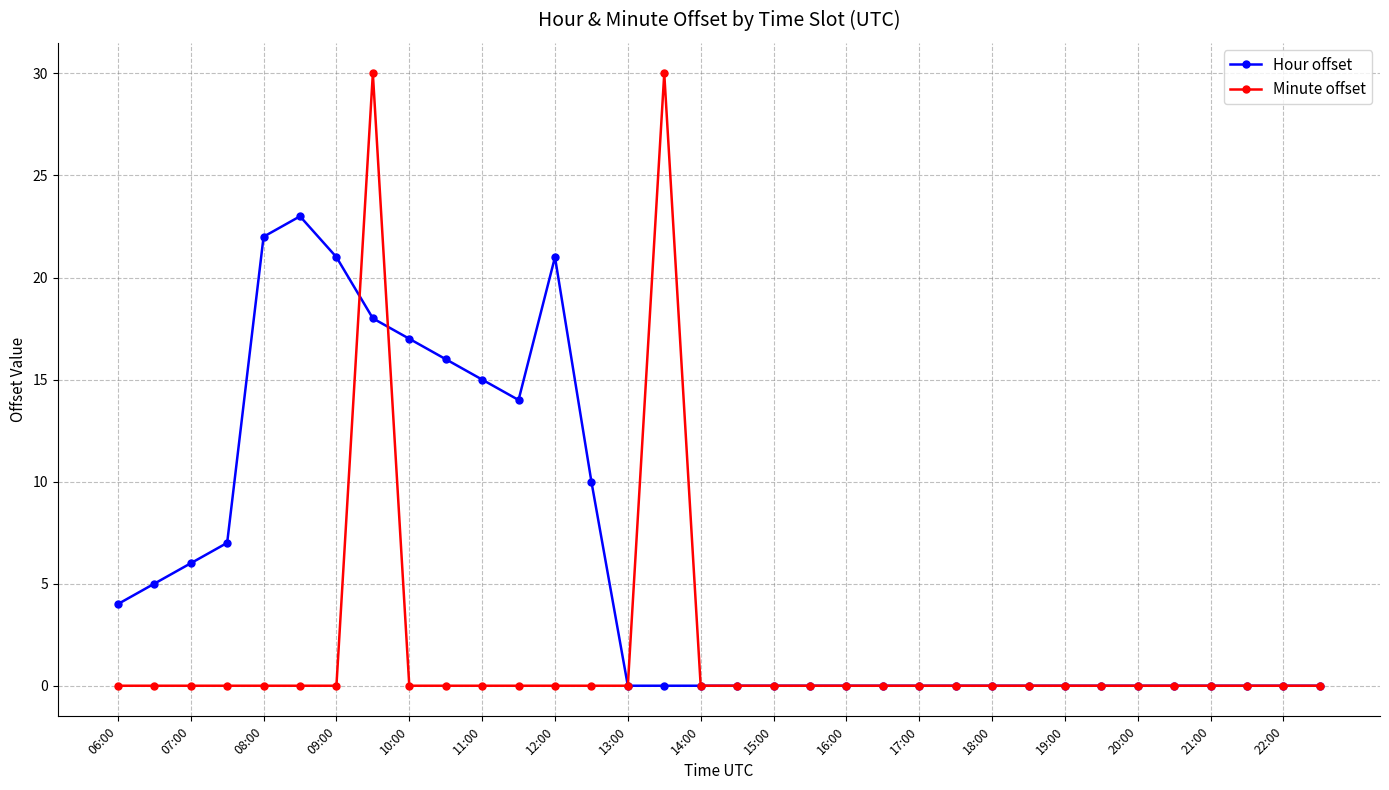

What is the value of the Hour offset point at the 8th from the left?

18